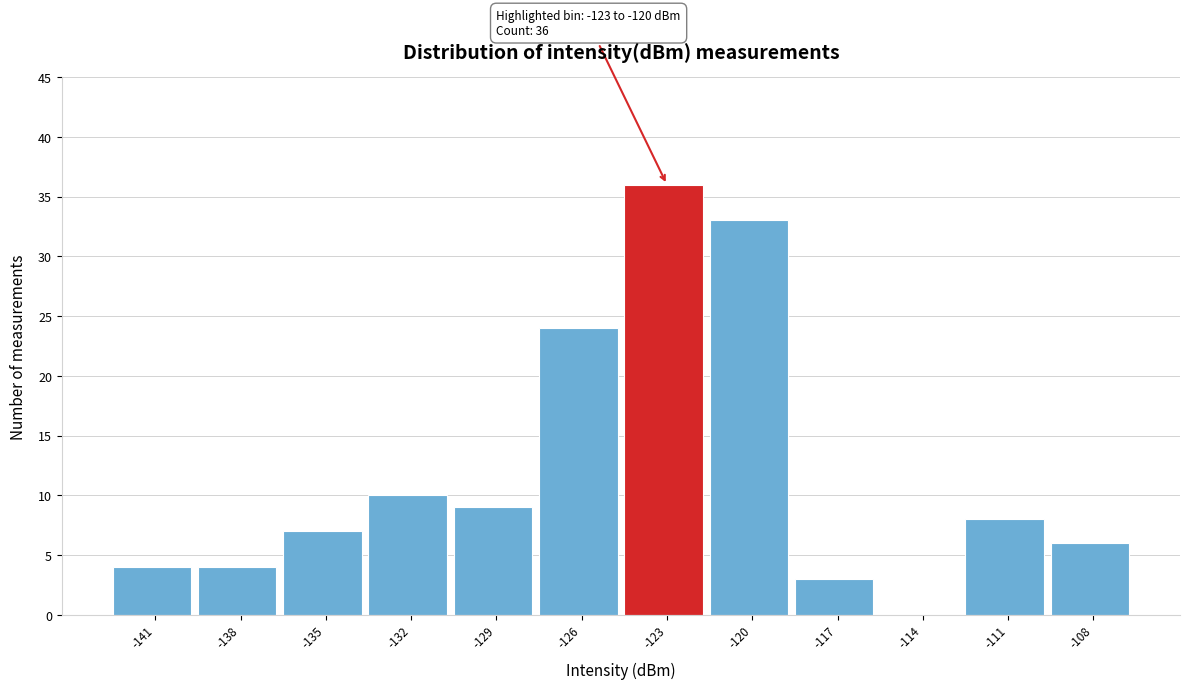

Reading left to right, extract all data points from this chart.

-141=4	-138=4	-135=7	-132=10	-129=9	-126=24	-123=36	-120=33	-117=3	-114=0	-111=8	-108=6